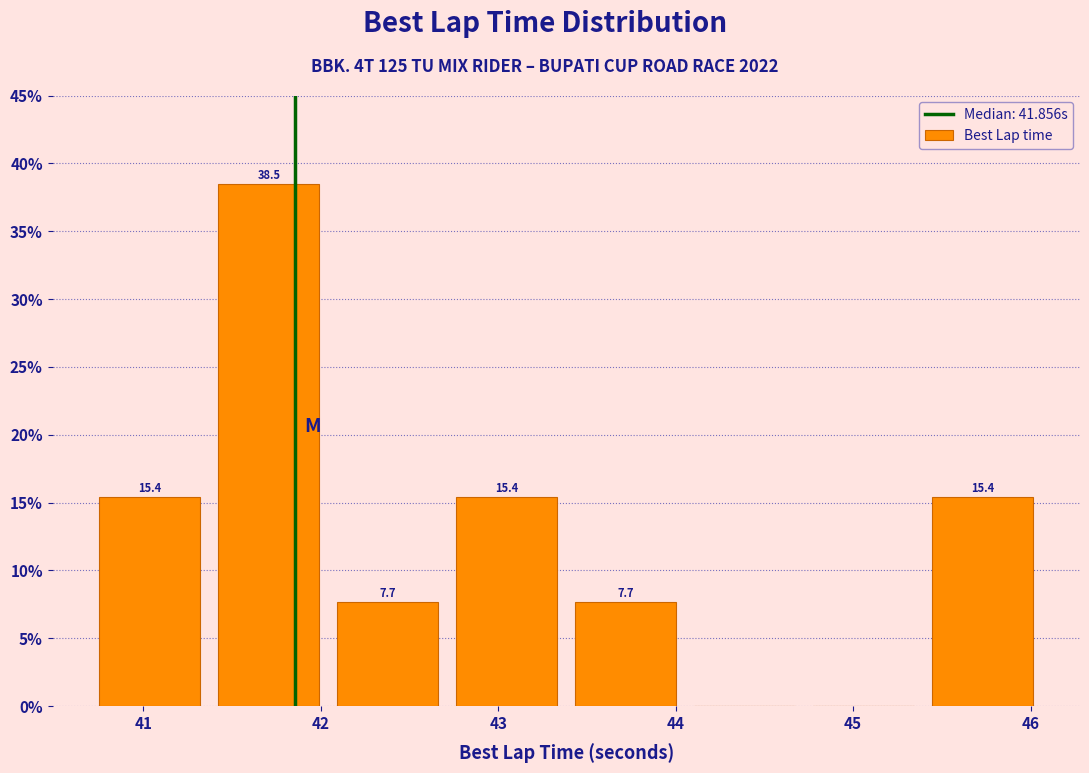

Over which range of the x-axis is the bar tallest?

41.4 to 42.0